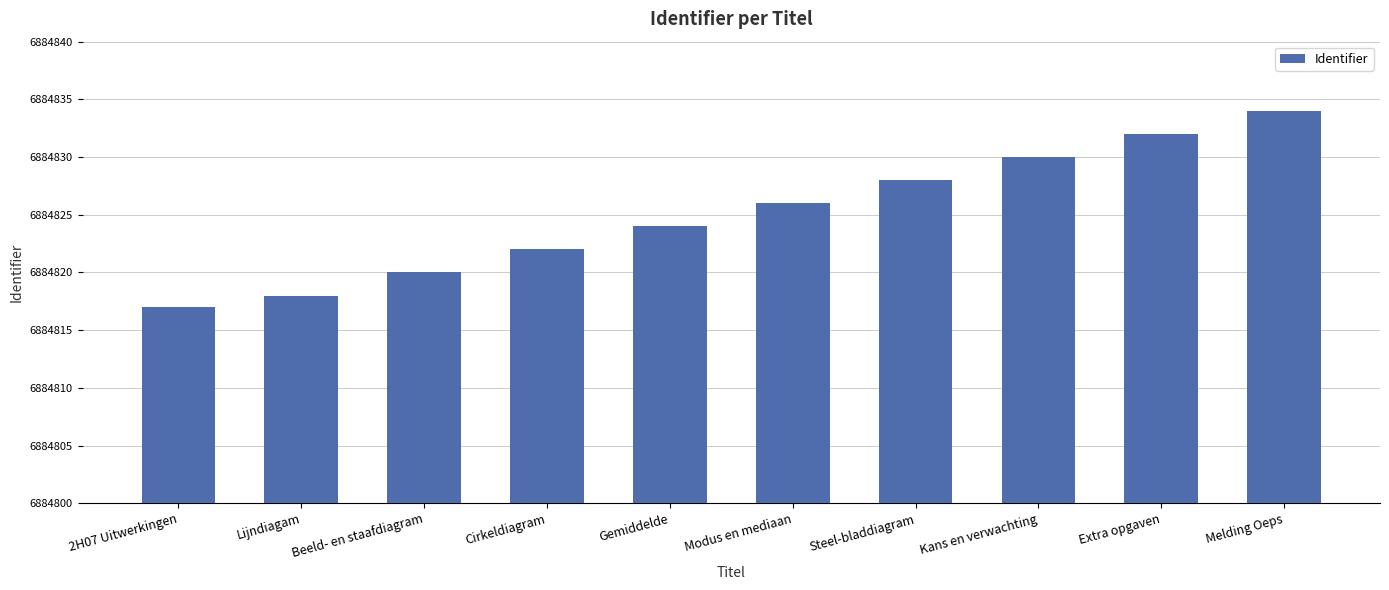

What is the difference between the values at Melding Oeps and Beeld- en staafdiagram?

14